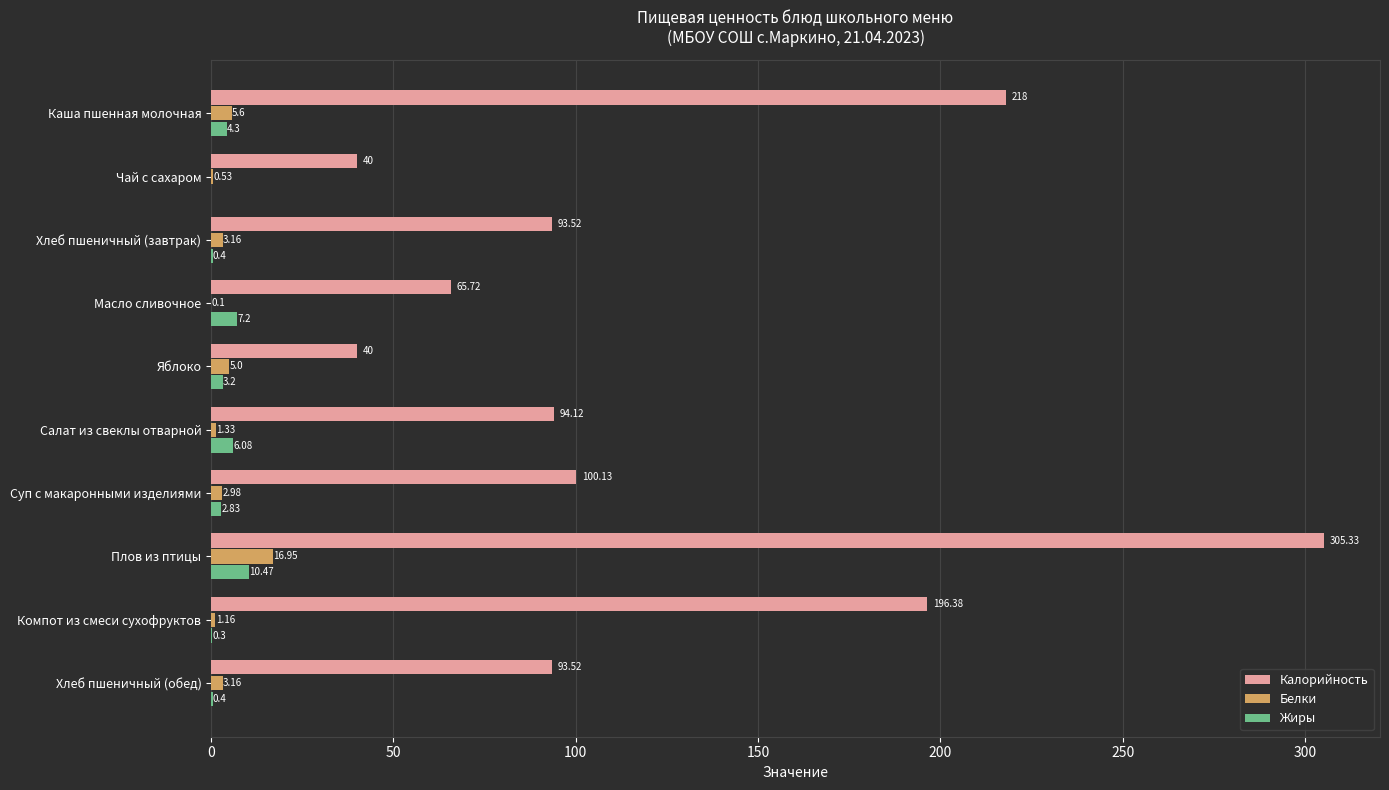

Is the value of Белки at Хлеб пшеничный (завтрак) greater than the value of Жиры at Масло сливочное?

No